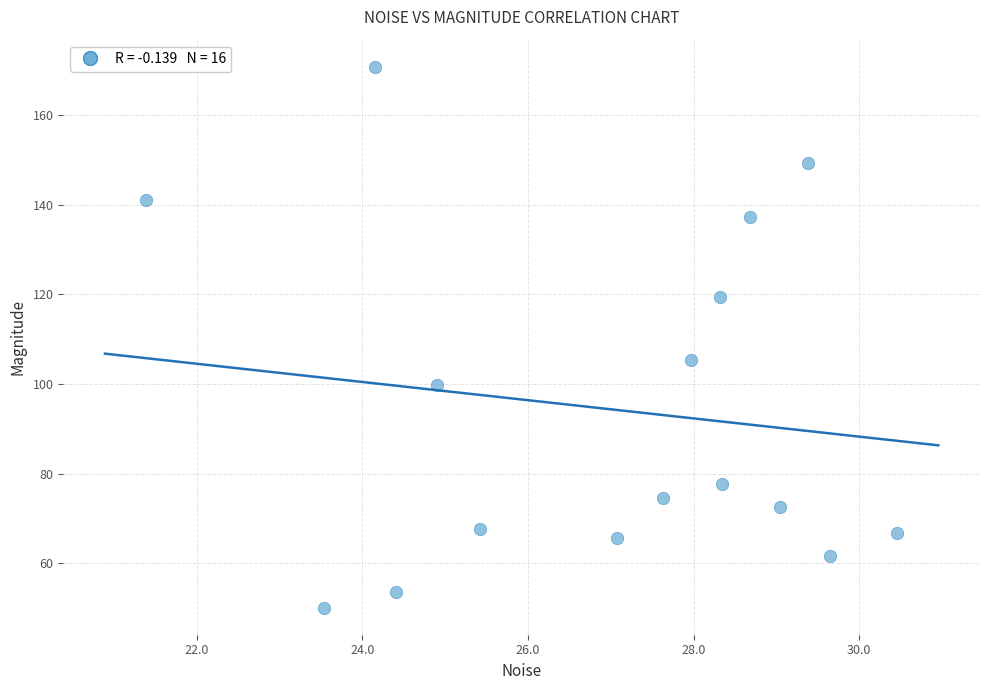

What Y value in the scatter plot is closest to 110?

105.4